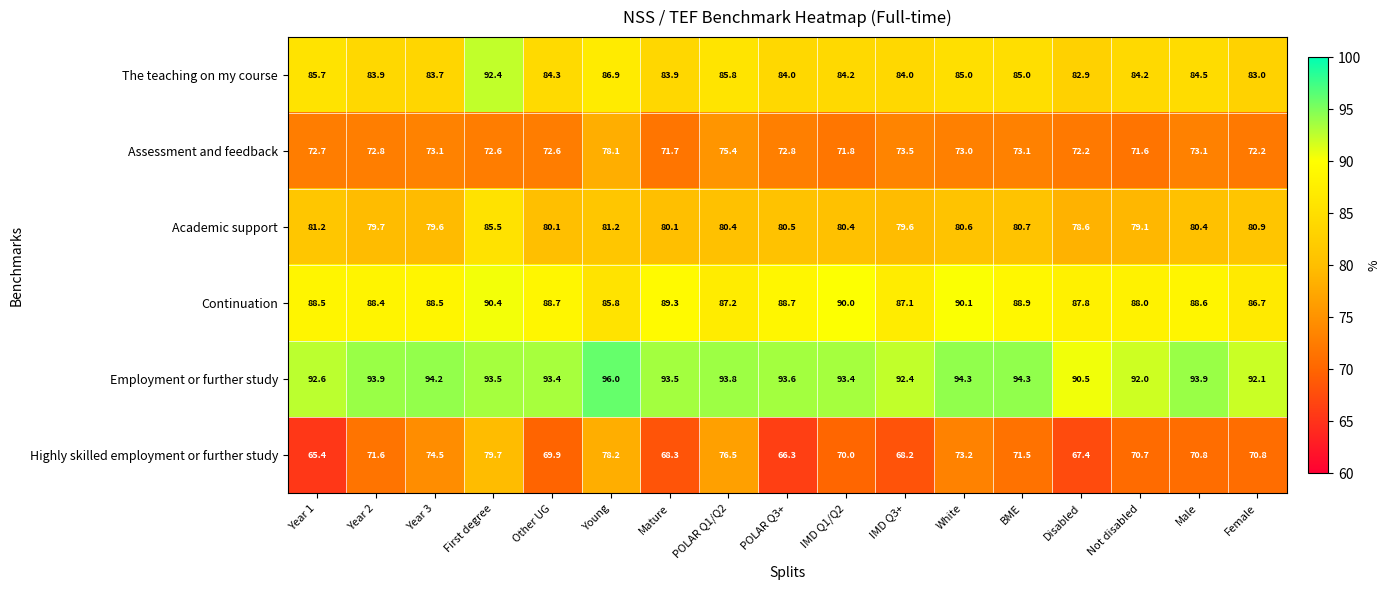

At how many categories does at least one series exceed 70?

17